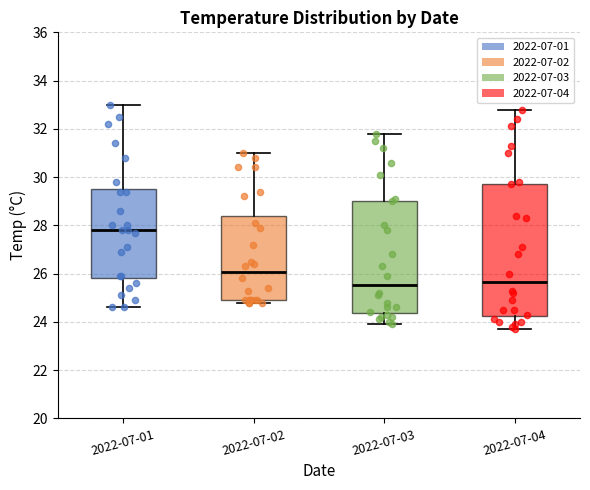

Where does the lower whisker of the box for 2022-07-04 end on the y-axis? The values are not printed on the chart, so give them approximately, as read against the axis.

23.8